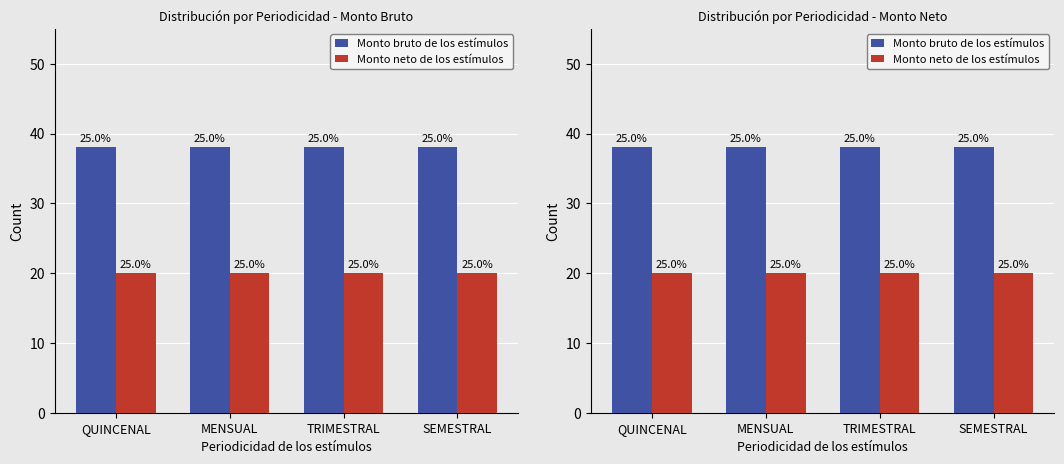

The Monto bruto de los estímulos series shows 38 at QUINCENAL. True or false?

True